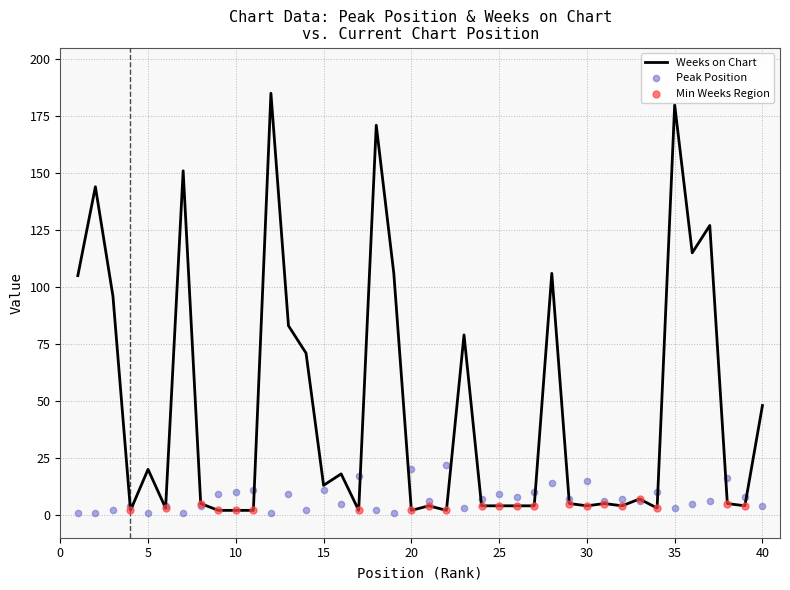

Which series contains the lowest Y value?

Peak Position